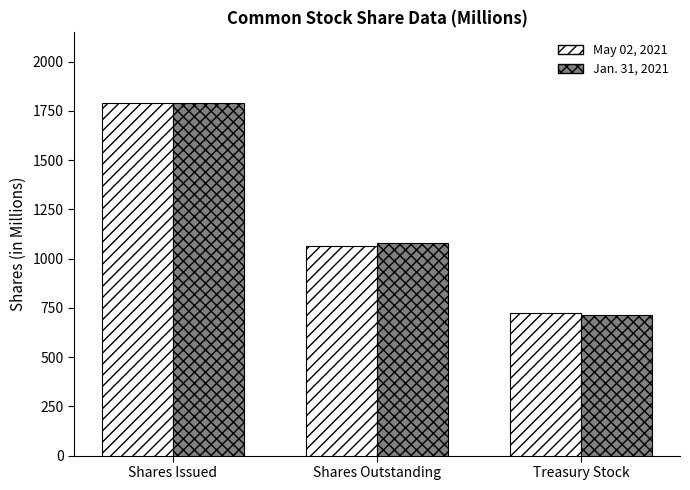

Between Shares Issued and Treasury Stock, which series saw the biggest shift?

Jan. 31, 2021